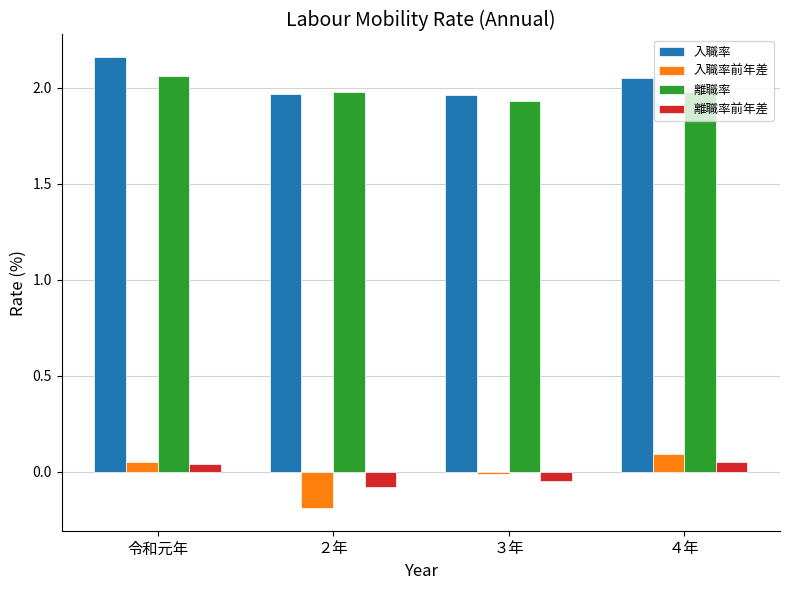

Which series changed the most between 令和元年 and ２年?

入職率前年差